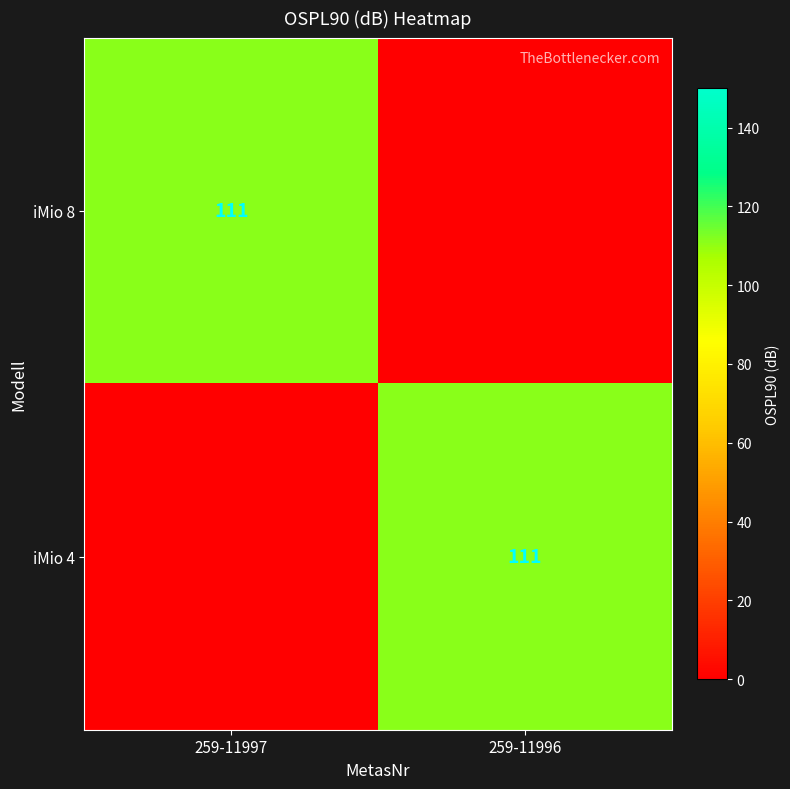

The iMio 8 series shows 111 at 259-11997. True or false?

True